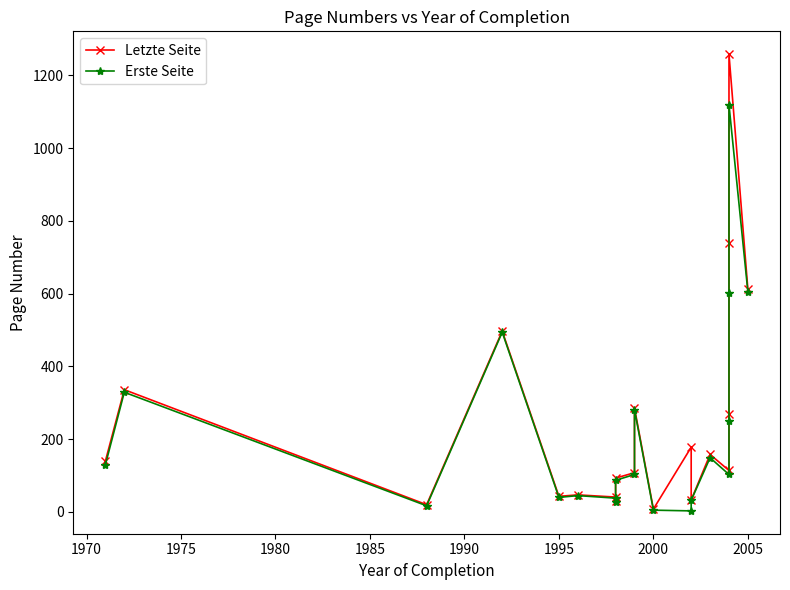

Reading left to right, extract all data points from this chart.

Letzte Seite: 140	336	20	497	43	47	41	30	93	108	286	8	178	33	158	114	269	738	1258	612
Erste Seite: 130	329	17	494	40	45	38	28	87	103	281	5	3	32	149	103	251	603	1119	605